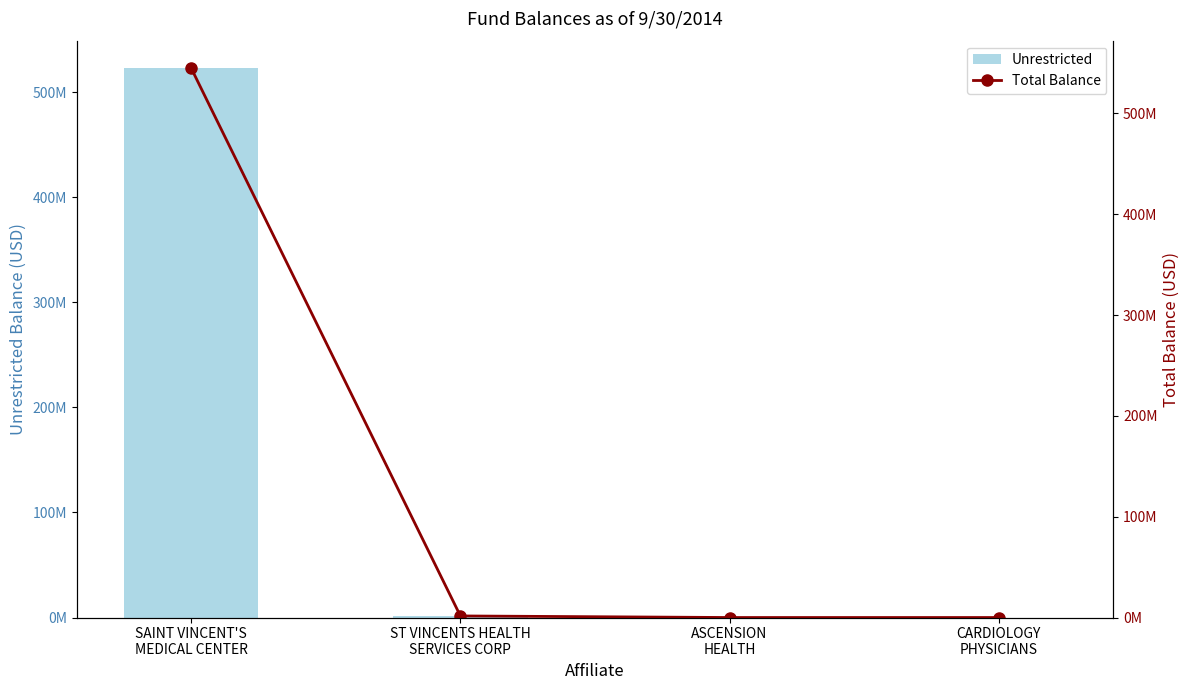

What position from the left is CARDIOLOGY
PHYSICIANS?

4